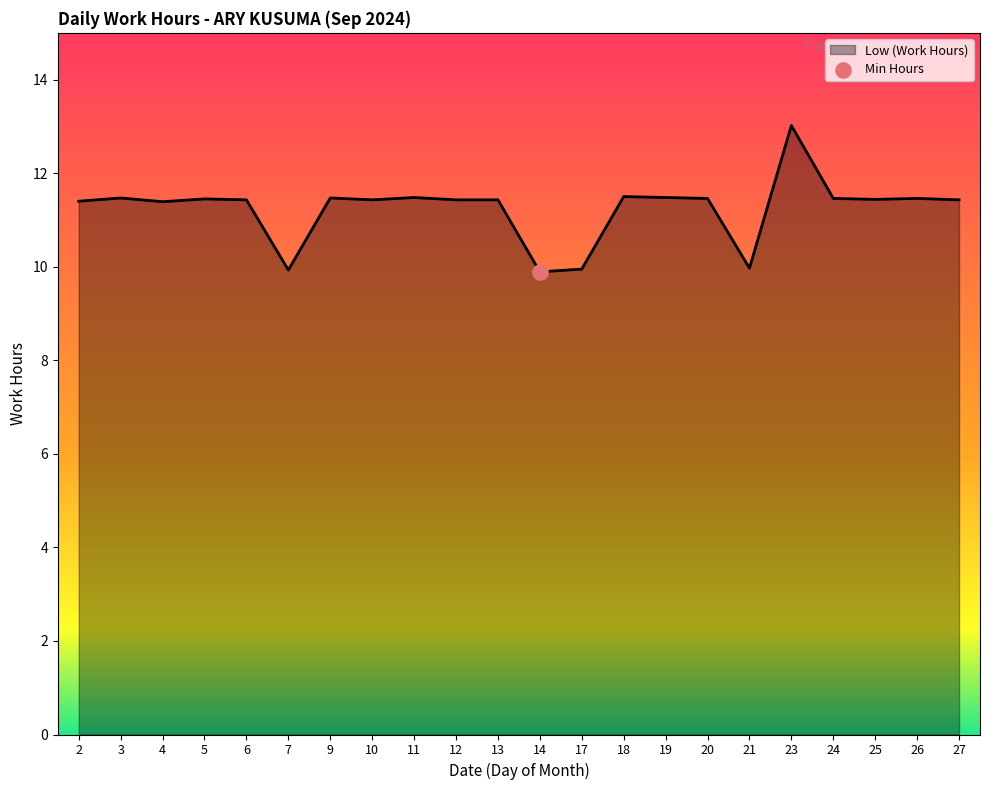

Between 23 and 5, which is larger?

23